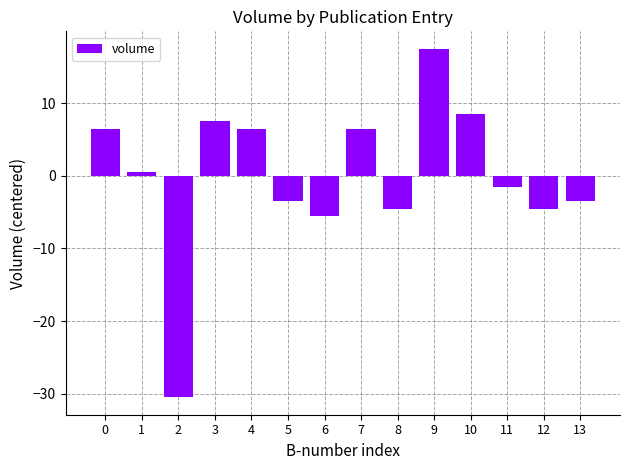

Reading right to left, what are all the values shown in this chart?

13=-3.5	12=-4.5	11=-1.5	10=8.5	9=17.5	8=-4.5	7=6.5	6=-5.5	5=-3.5	4=6.5	3=7.5	2=-30.5	1=0.5	0=6.5